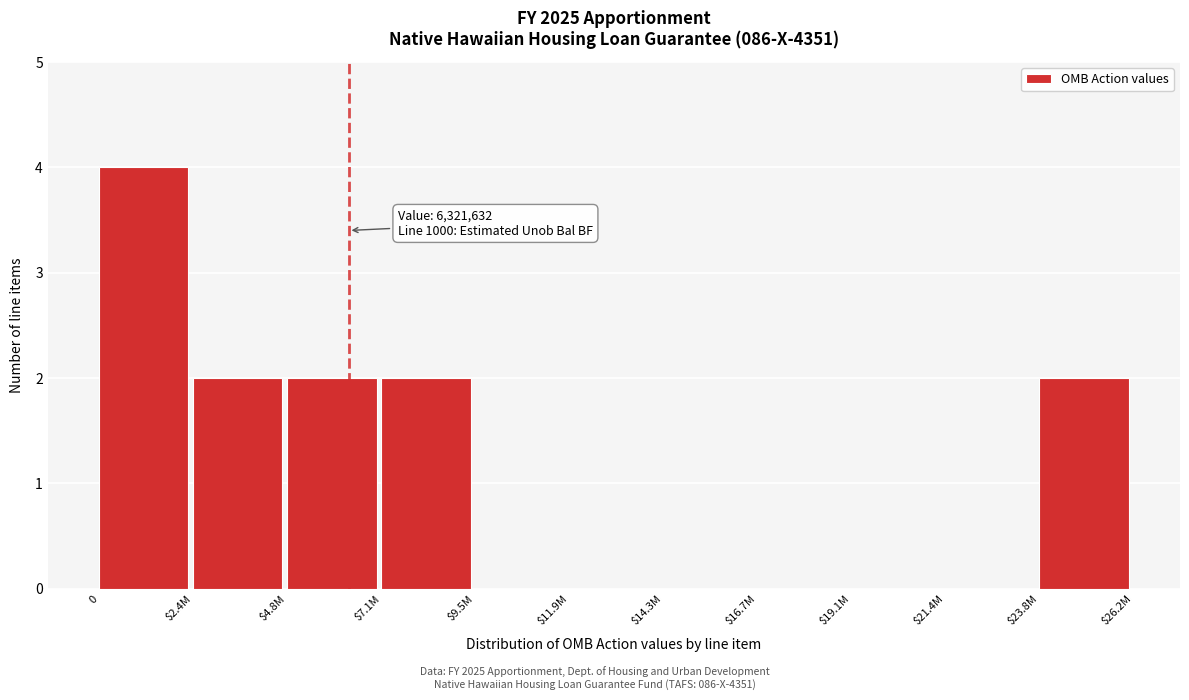

What is the greatest value displayed?

4